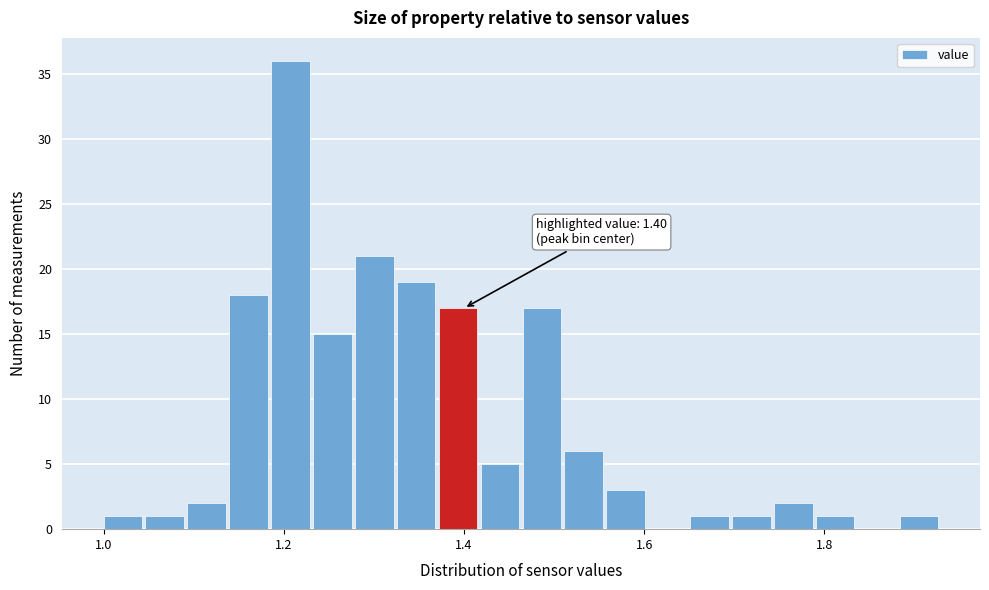

Read against the x-axis, roughly where is the centre of the tallest bar?

1.20